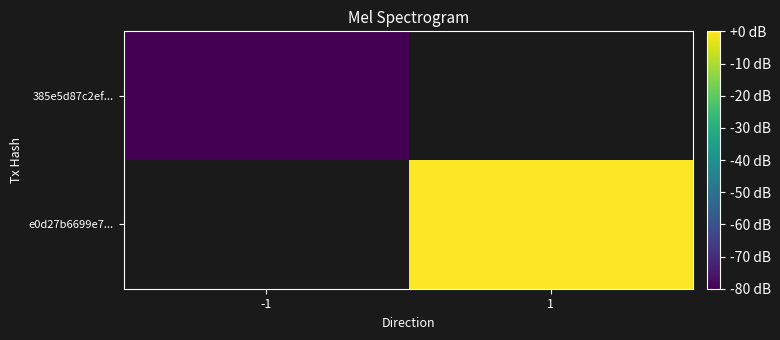

Which label corresponds to the largest value in the chart?

1